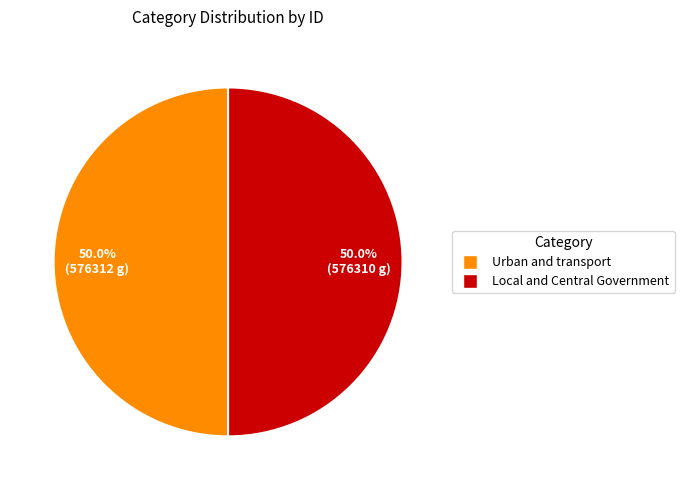

What percentage do Urban and transport and Local and Central Government together represent?

100.0%